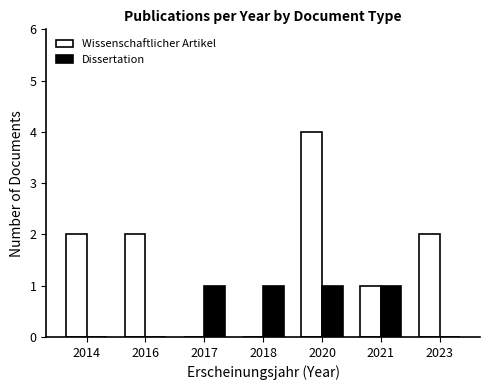

Reading left to right, list all the values displayed in this chart.

Wissenschaftlicher Artikel: 2	2	0	0	4	1	2
Dissertation: 0	0	1	1	1	1	0